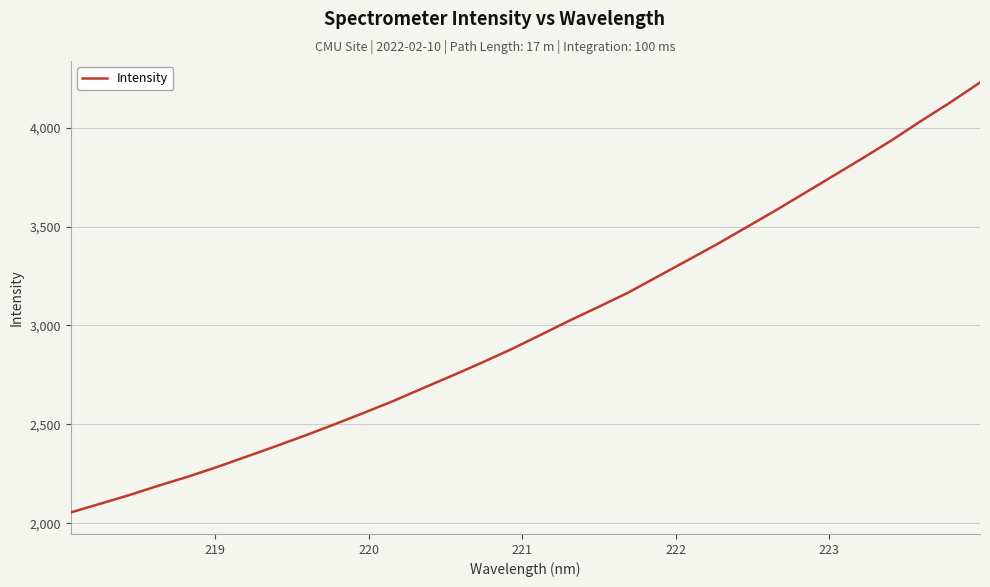

What is the minimum value shown in the chart?

2054.2